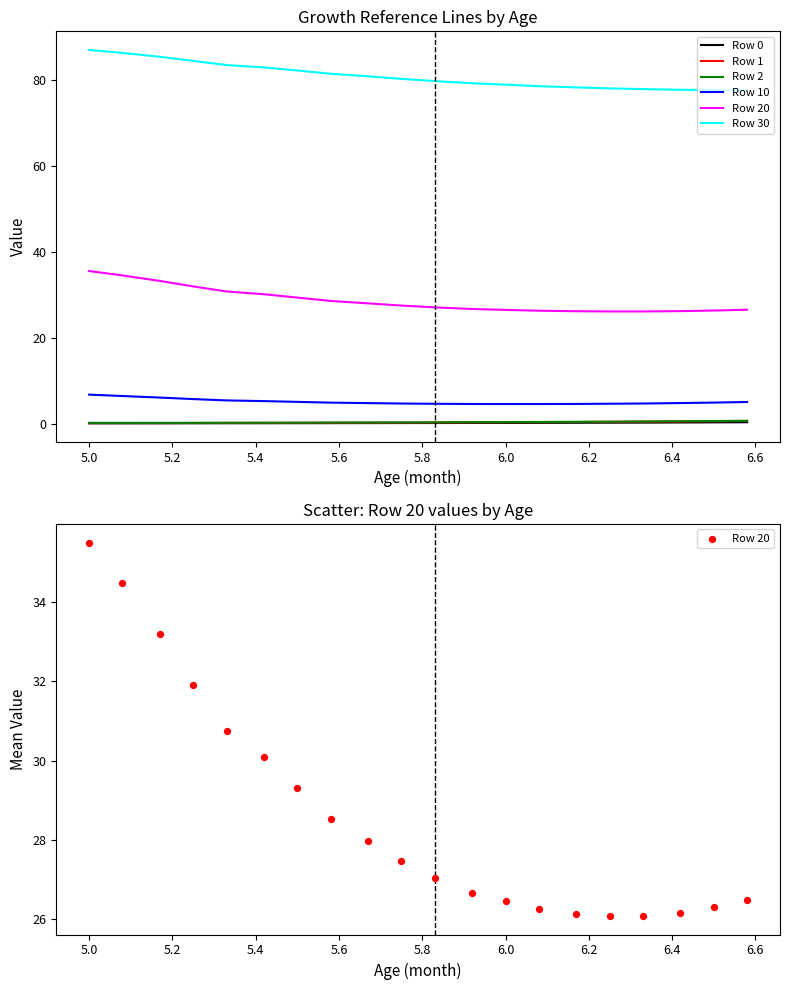

Which series has the largest total across all categories?

Row 30